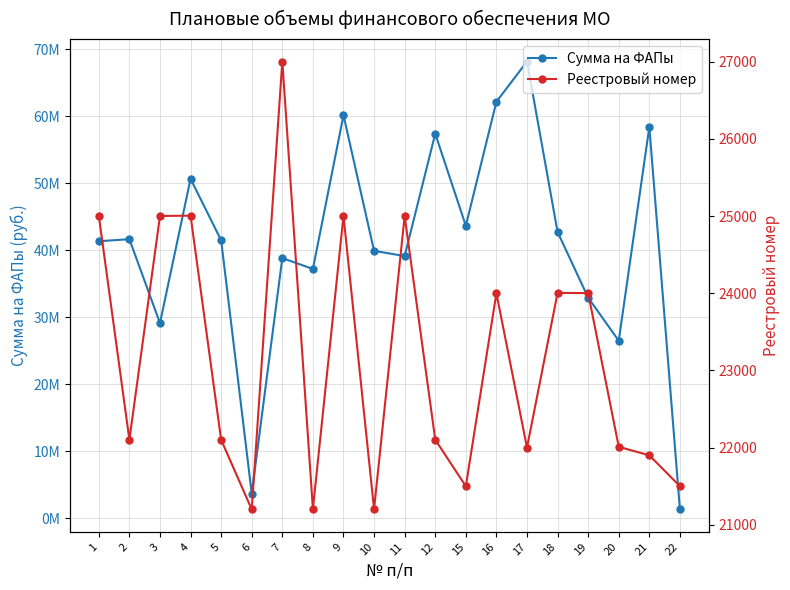

Is the value of Реестровый номер at 4 greater than the value of Сумма на ФАПы at 1?

No